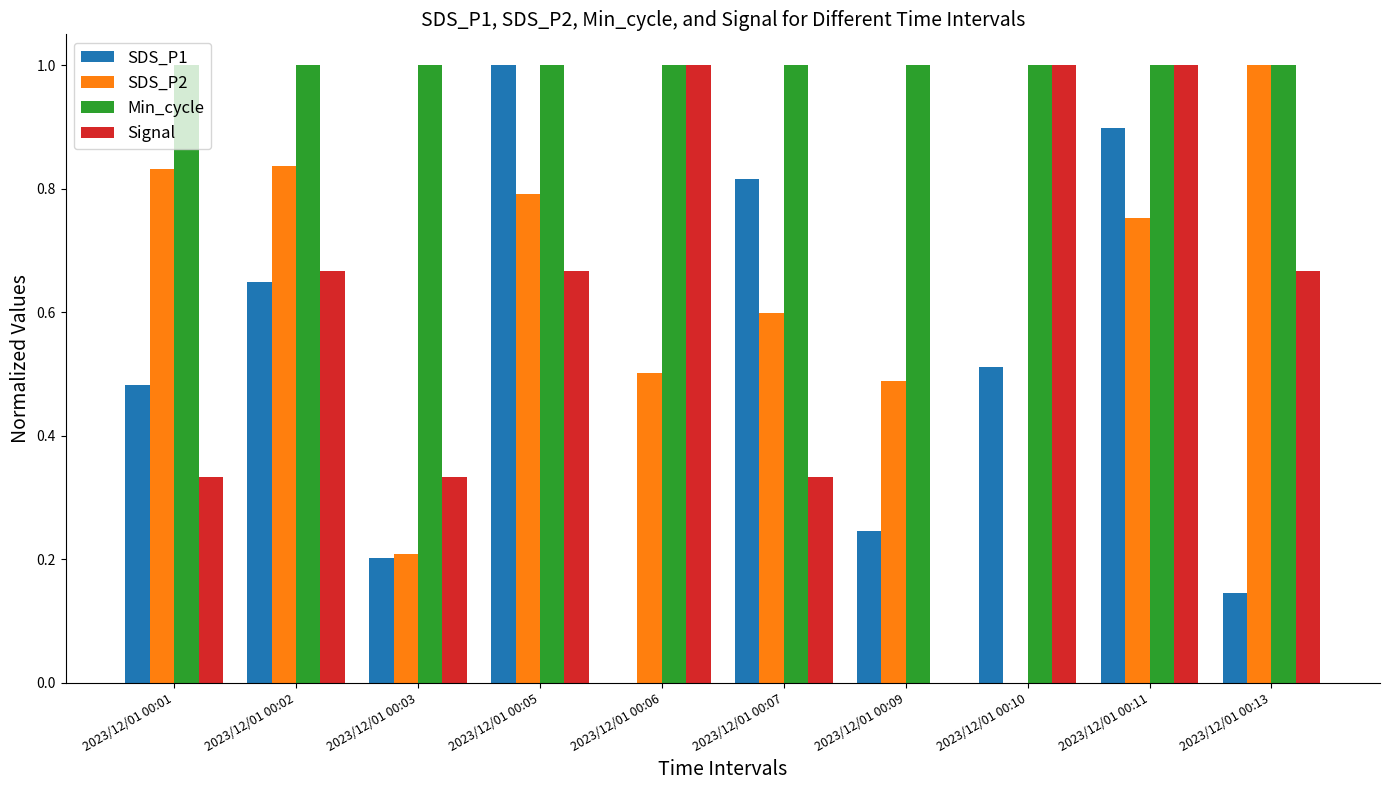

How many data points does each series have?

10